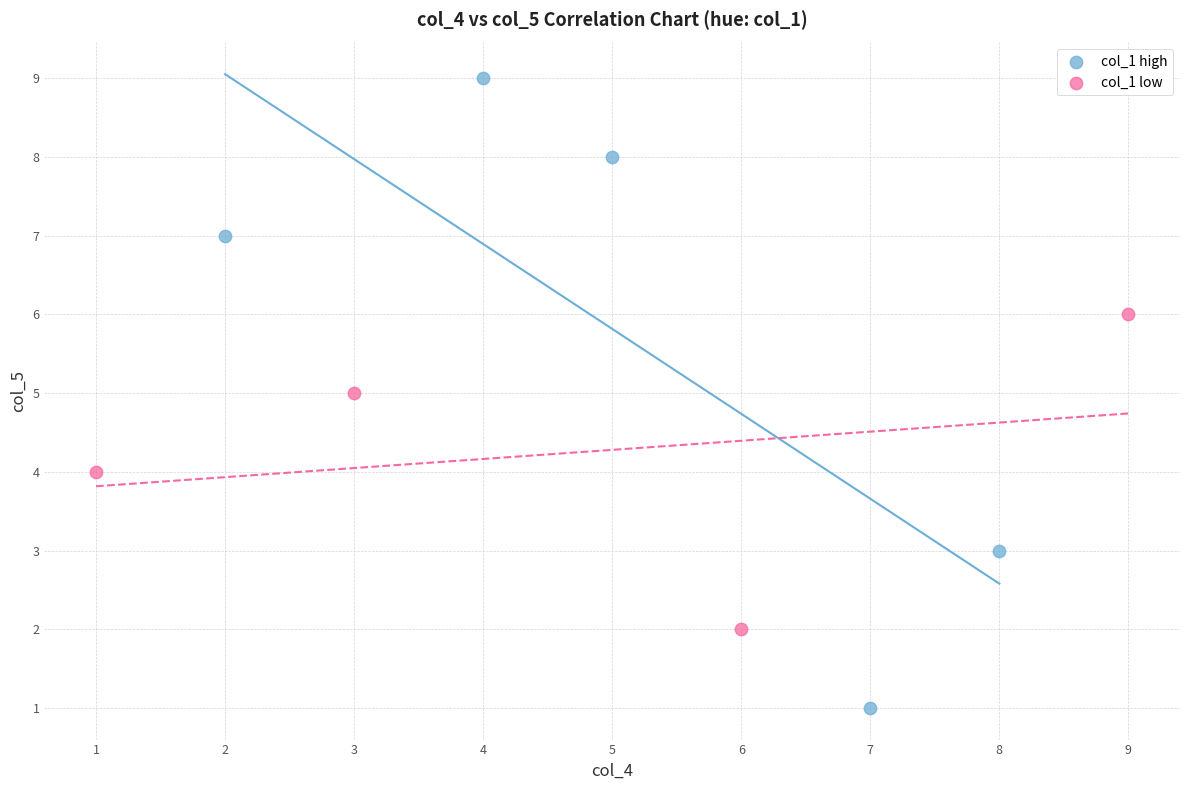

Which series contains the highest Y value?

col_1 high